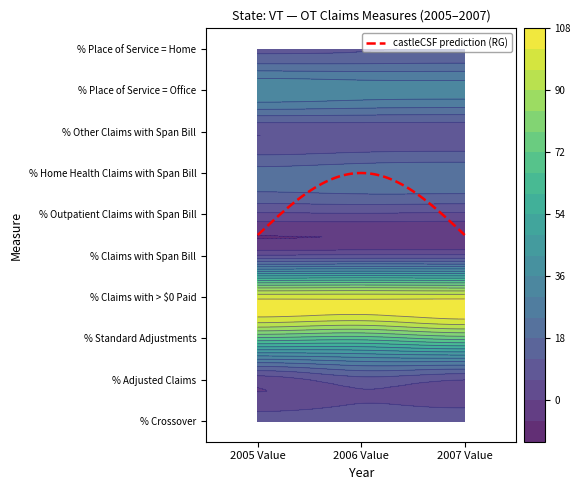

Which has a higher value, 2005 Value or 2006 Value?

2006 Value